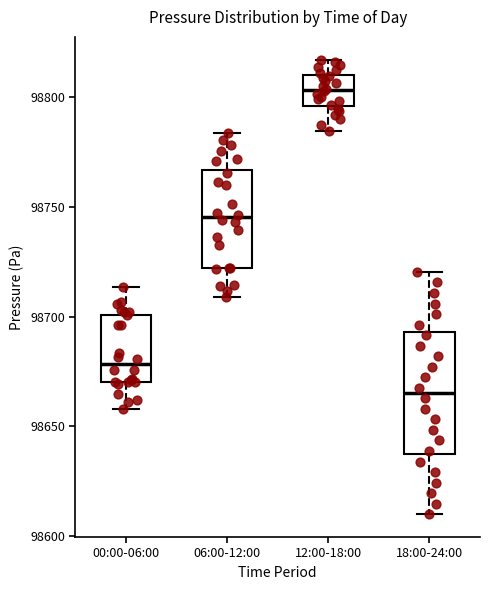

Which box's median line is the highest?

12:00-18:00